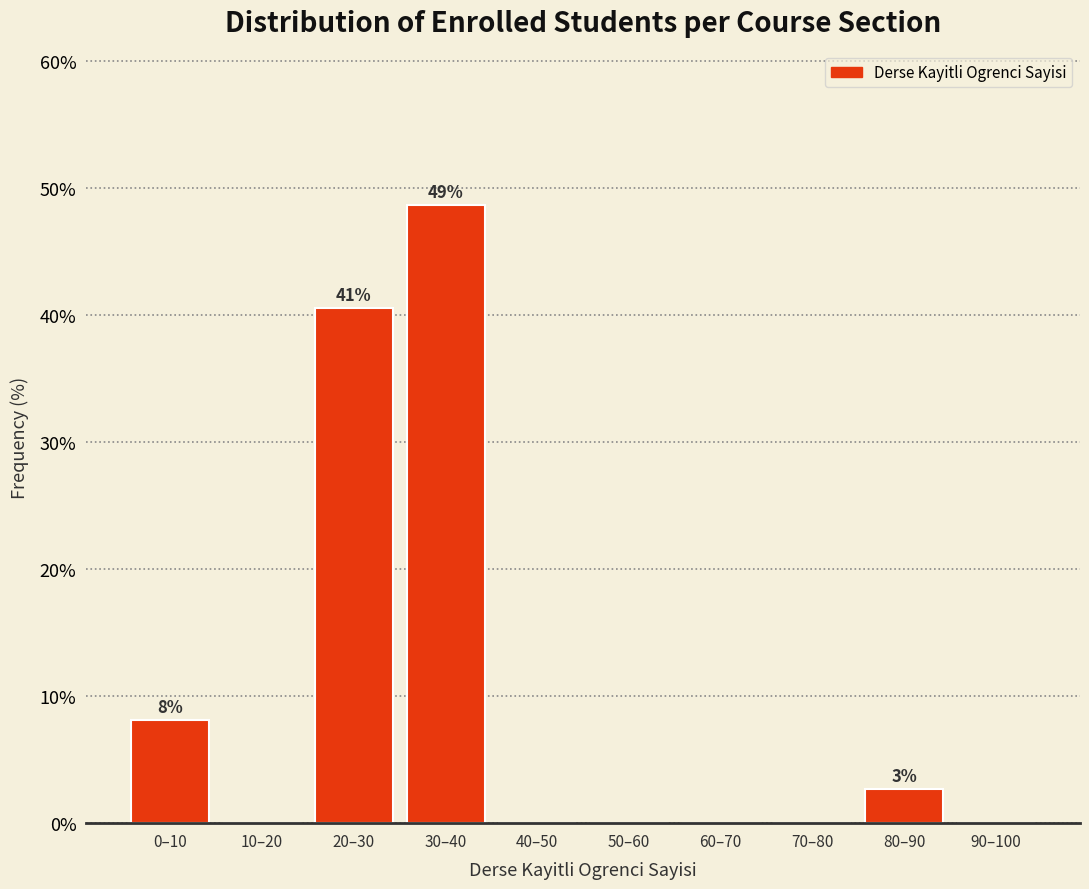

Reading right to left, list all the values displayed in this chart.

90–100=0.0	80–90=2.7	70–80=0.0	60–70=0.0	50–60=0.0	40–50=0.0	30–40=48.6	20–30=40.5	10–20=0.0	0–10=8.1